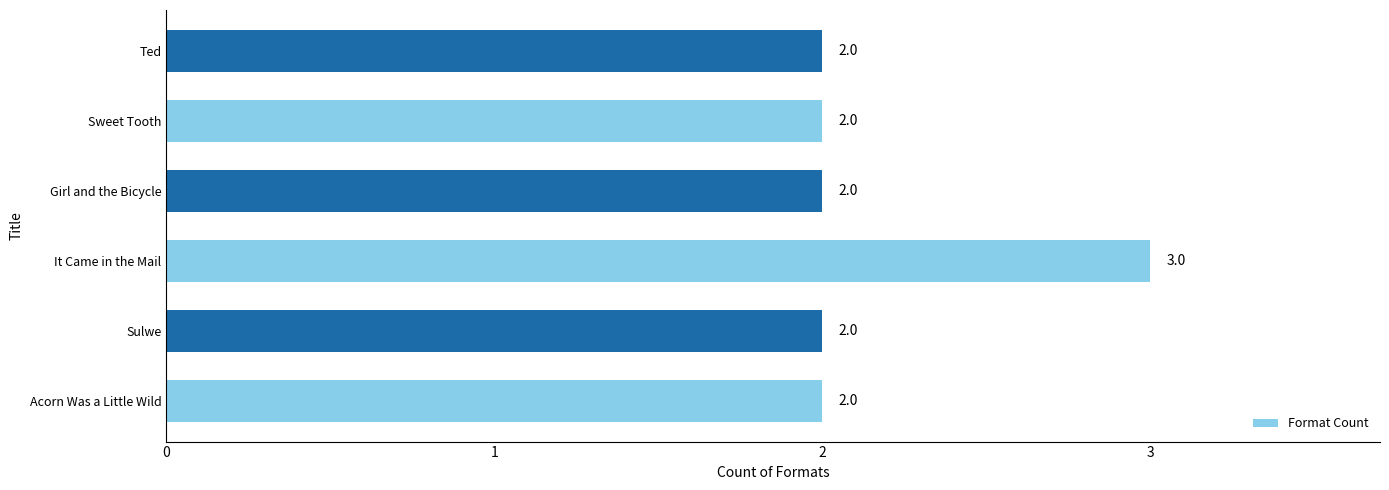

Reading bottom to top, transcribe all the data shown in this chart.

Acorn Was a Little Wild=2	Sulwe=2	It Came in the Mail=3	Girl and the Bicycle=2	Sweet Tooth=2	Ted=2